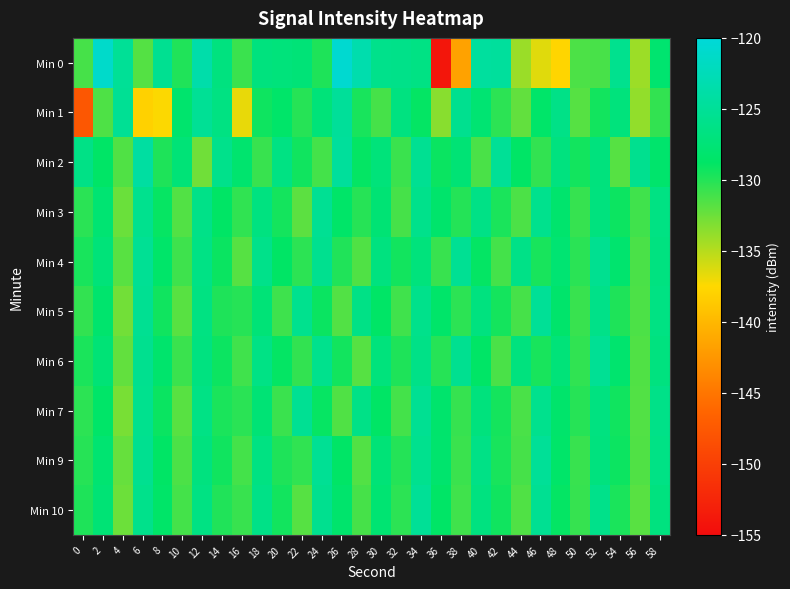

Which label corresponds to the largest value in the chart?

26